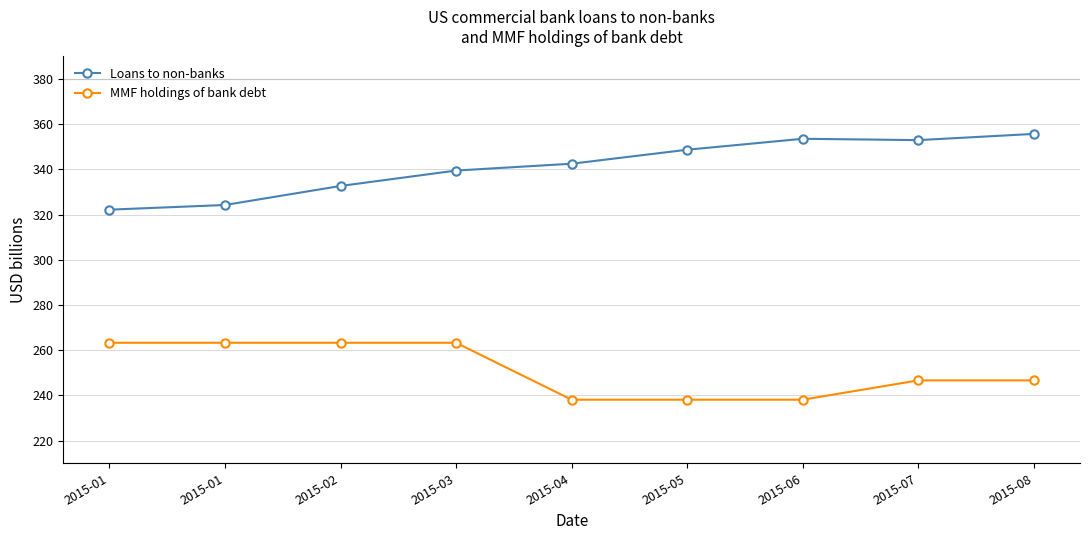

True or false: MMF holdings of bank debt and Loans to non-banks intersect in this chart.

False